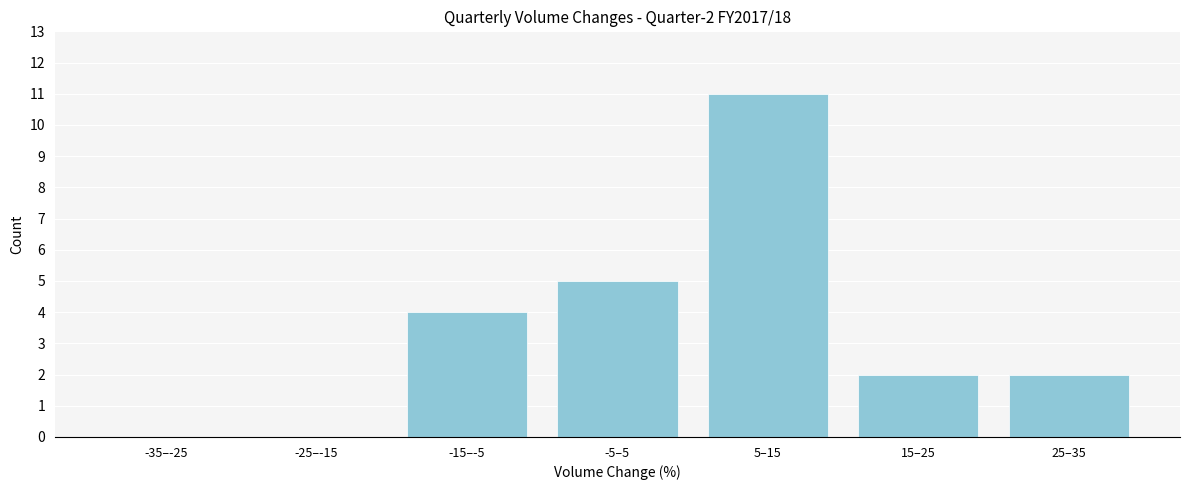

Reading left to right, transcribe all the data shown in this chart.

-35–-25=0	-25–-15=0	-15–-5=4	-5–5=5	5–15=11	15–25=2	25–35=2